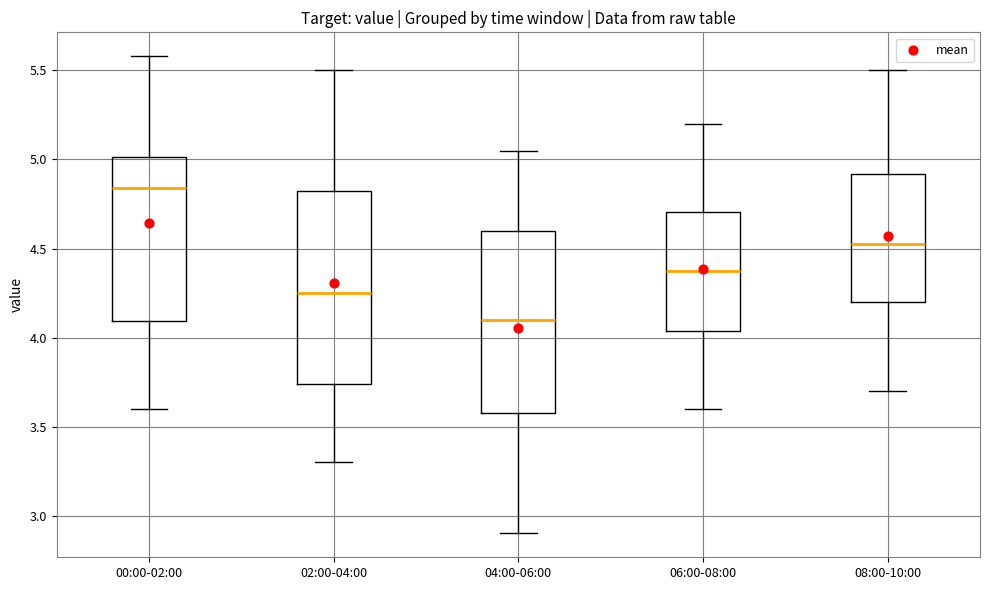

Where does the upper whisker of the box for 08:00-10:00 end on the y-axis? The values are not printed on the chart, so give them approximately, as read against the axis.

5.50